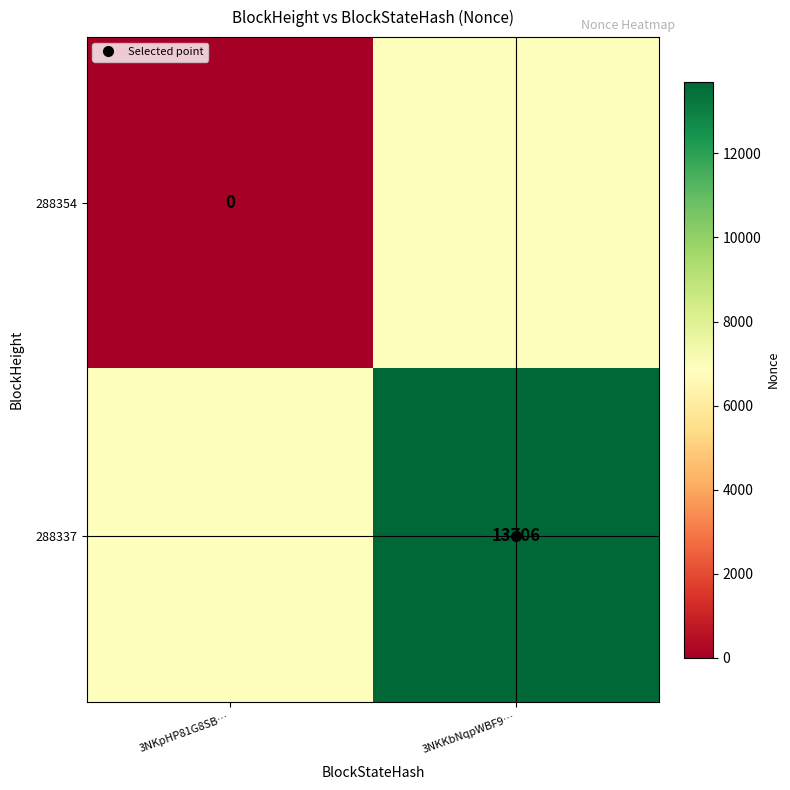

Which series has the widest spread of values?

288354